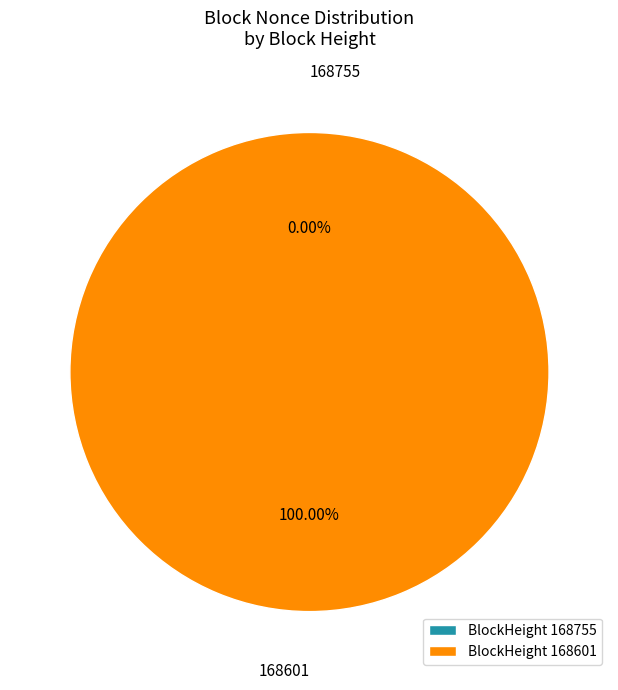

Rank the categories by value from lowest to highest.

168755, 168601